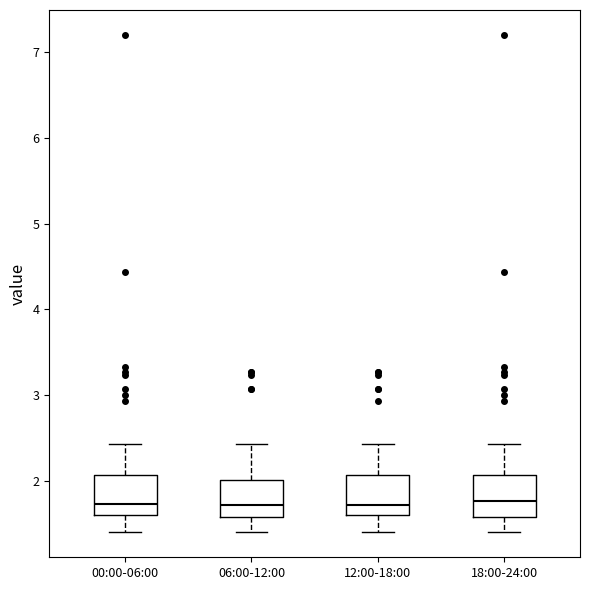

Reading left to right, read every box against the y-axis: the position of its median line, the range the box covers, and the ends of its whiskers. The values are not printed on the chart, so give them approximately, as read against the axis.

00:00-06:00: median 1.7, box 1.6 to 2.1, whiskers 1.4 to 2.4
06:00-12:00: median 1.7, box 1.6 to 2.0, whiskers 1.4 to 2.4
12:00-18:00: median 1.7, box 1.6 to 2.1, whiskers 1.4 to 2.4
18:00-24:00: median 1.8, box 1.6 to 2.1, whiskers 1.4 to 2.4